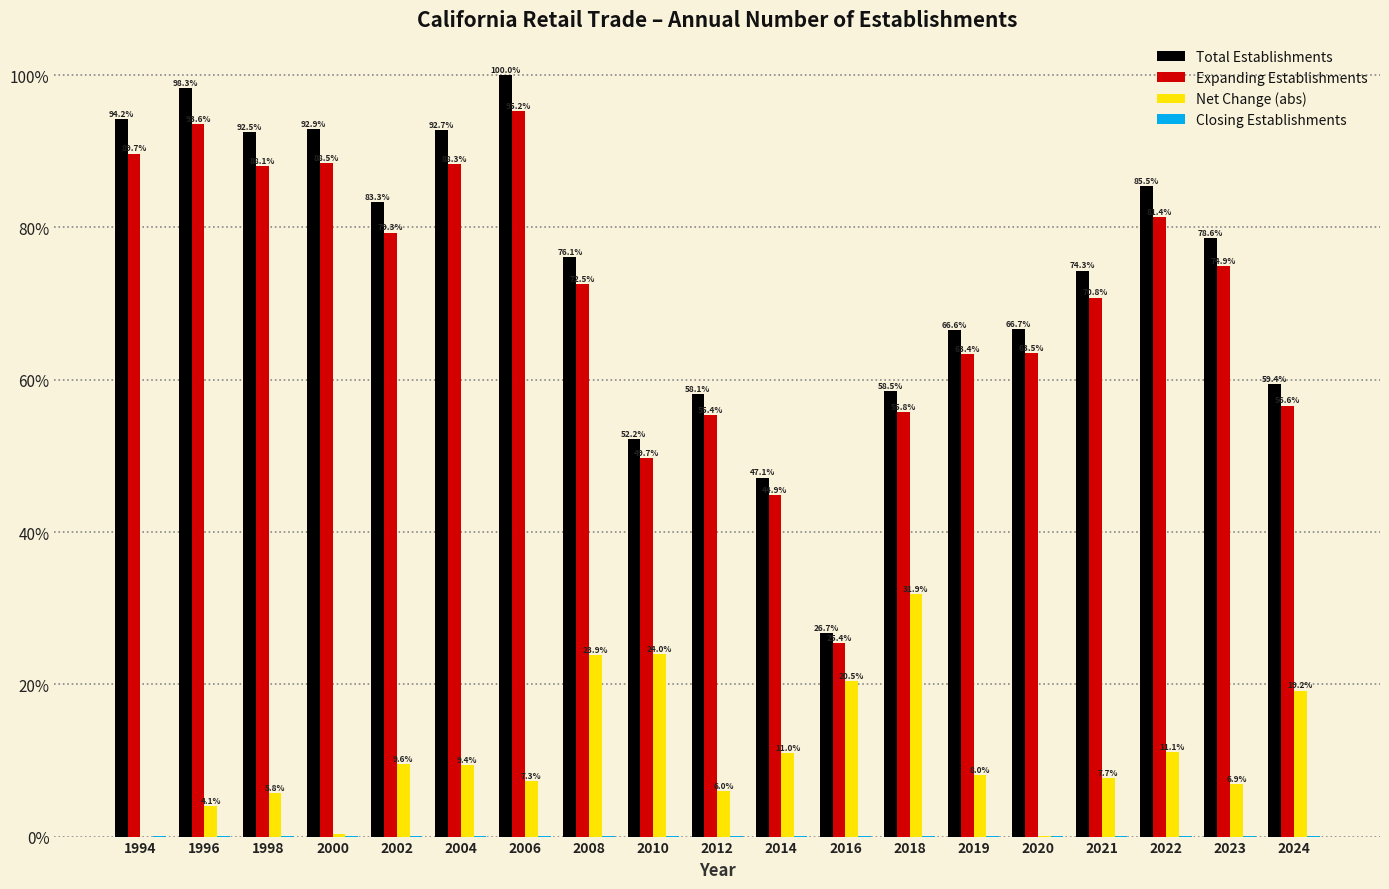

The Net Change (abs) series shows 8.0 at 2019. True or false?

True